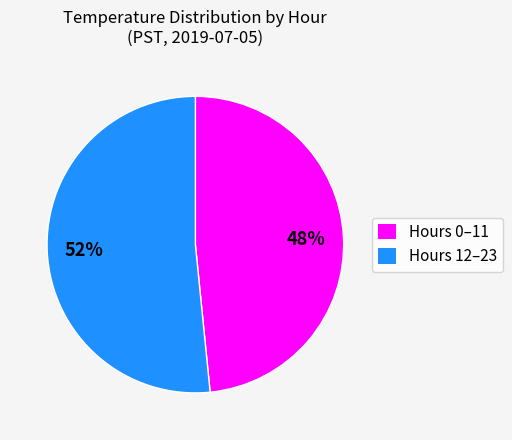

What percentage is the Hours 0–11 slice, to the nearest percent?

48%